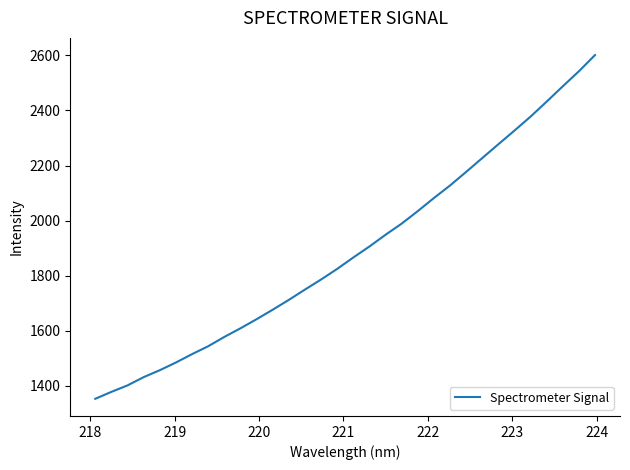

Count the number of categories in the chart.

32